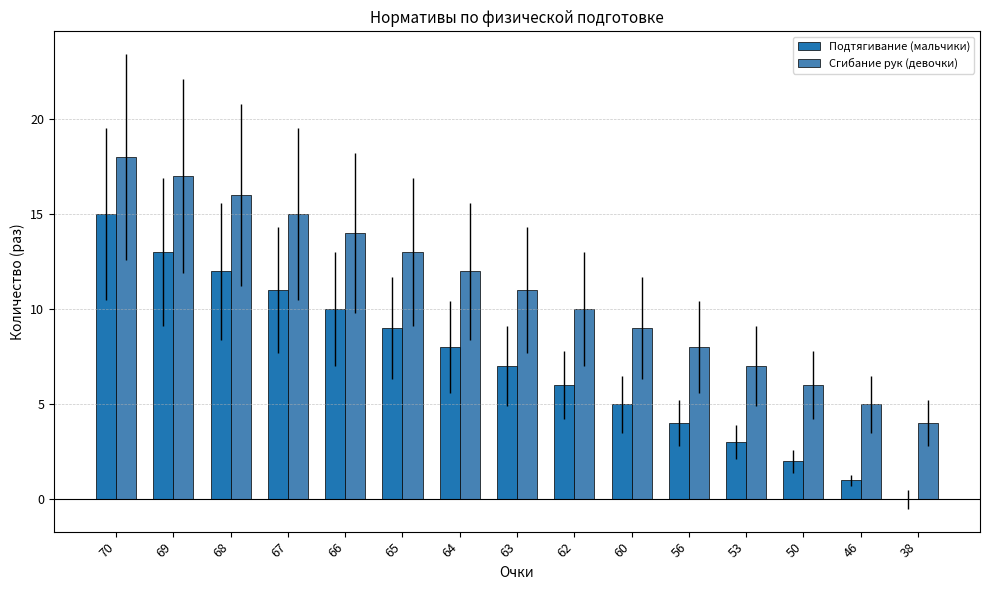

At 46, list the series in order from smallest to largest.

Подтягивание (мальчики), Сгибание рук (девочки)